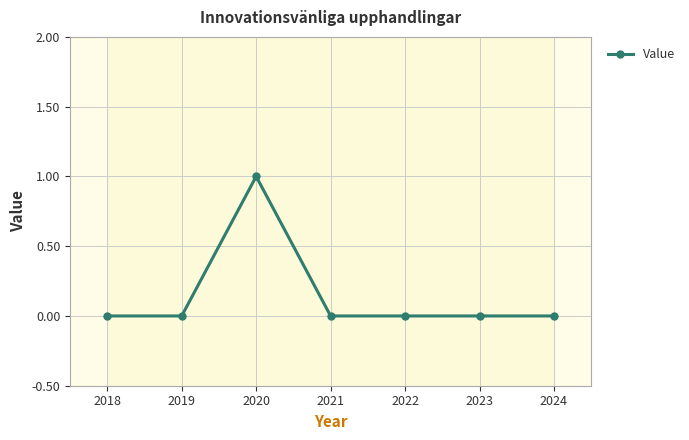

Reading left to right, list all the values displayed in this chart.

2018=0	2019=0	2020=1	2021=0	2022=0	2023=0	2024=0